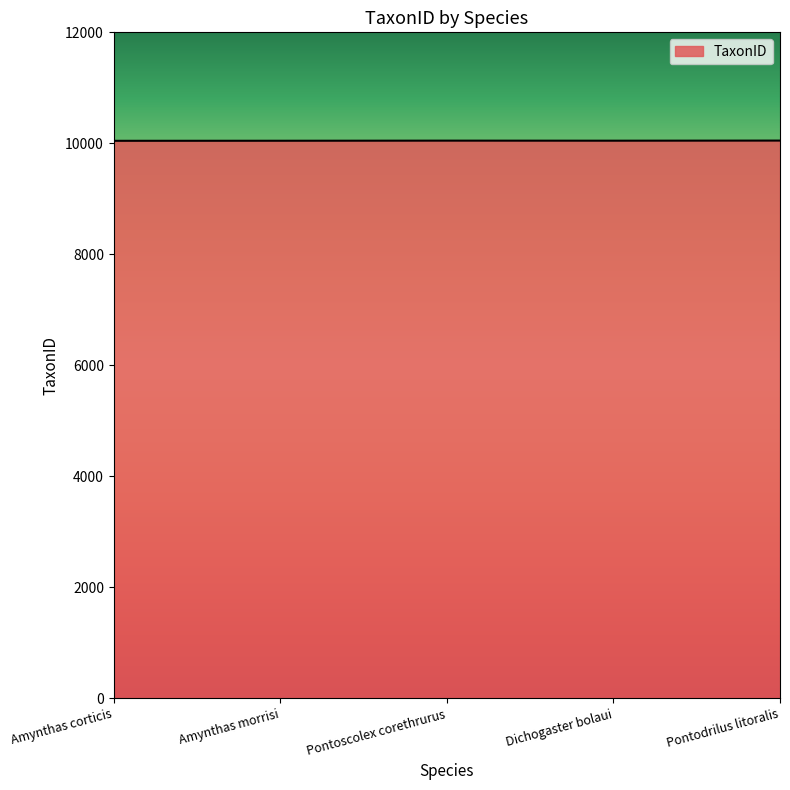

How many values are below 10047?

2